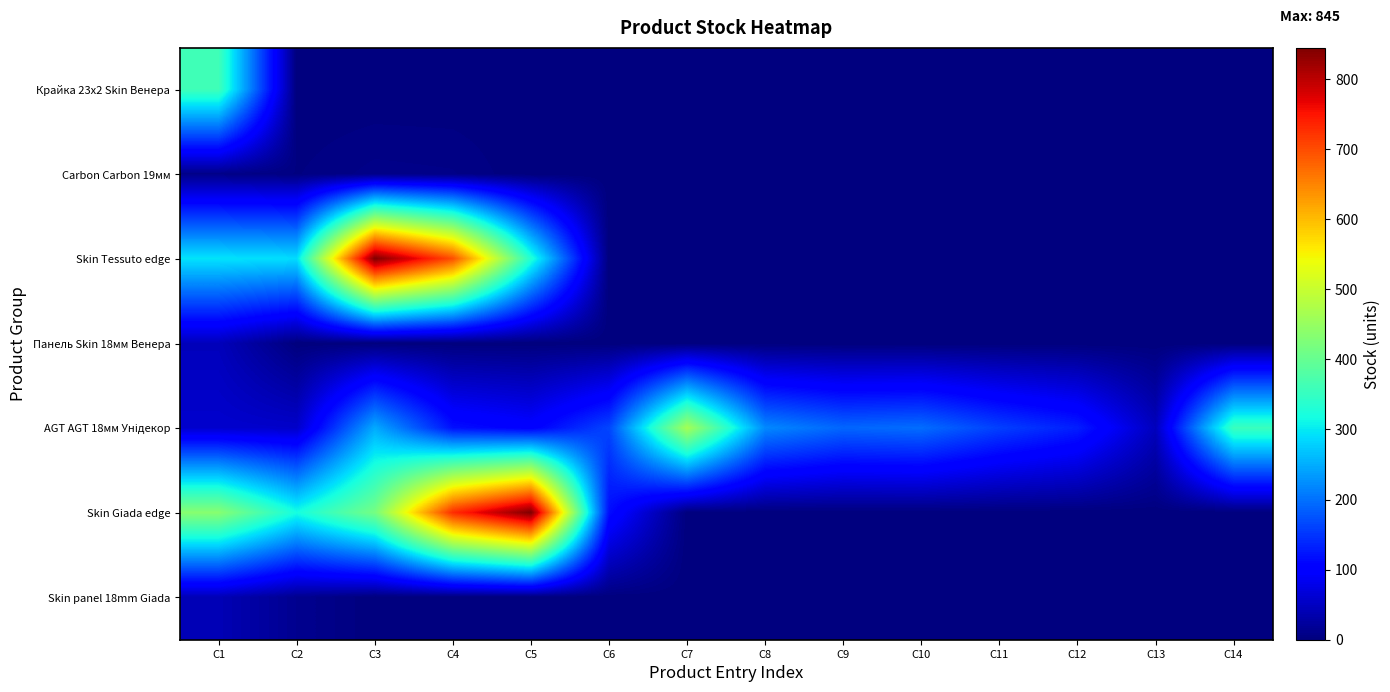

At how many categories does at least one series exceed 667?

3